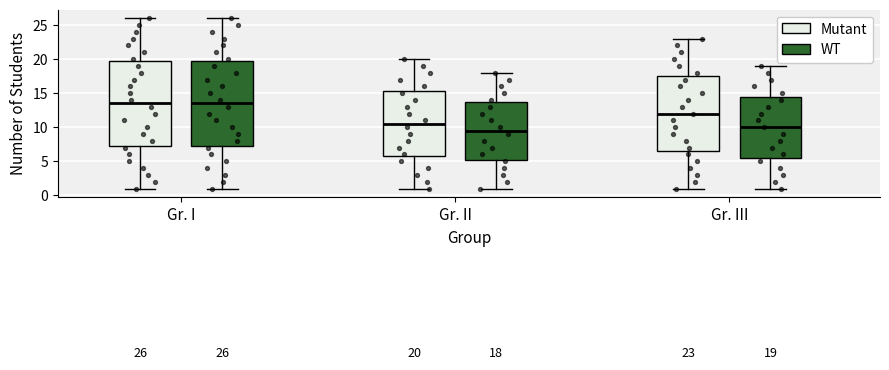

Which box's median line is the lowest?

Gr. II (WT)